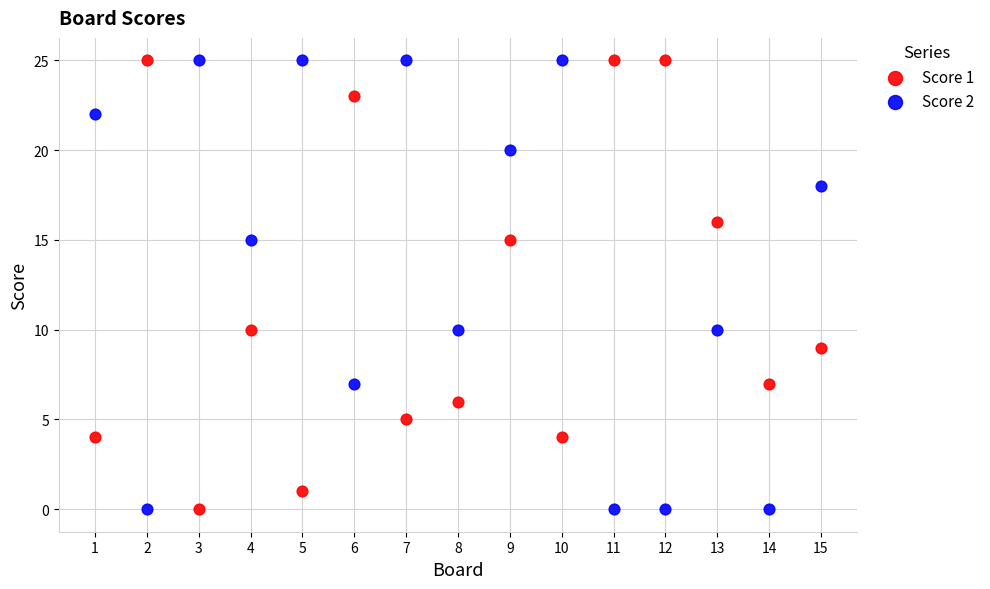

Across all data points, what is the range of Y values (max minus min)?

25